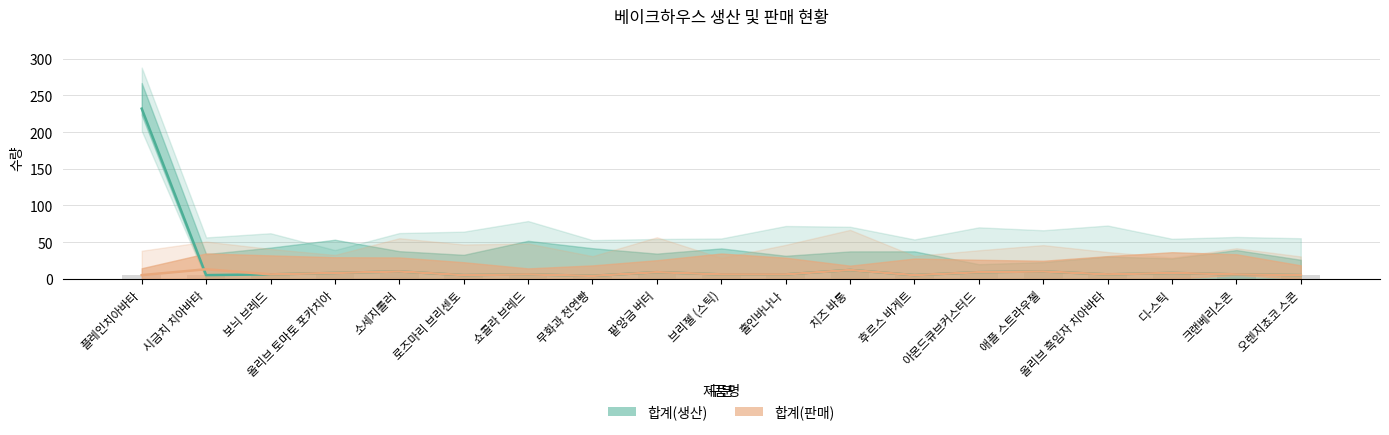

How many series are shown in this chart?

2